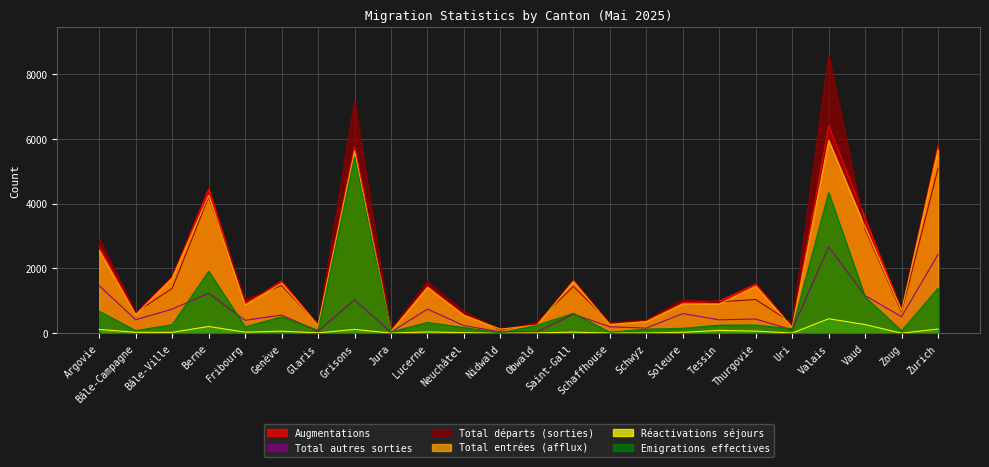

What is the greatest value displayed?

8569